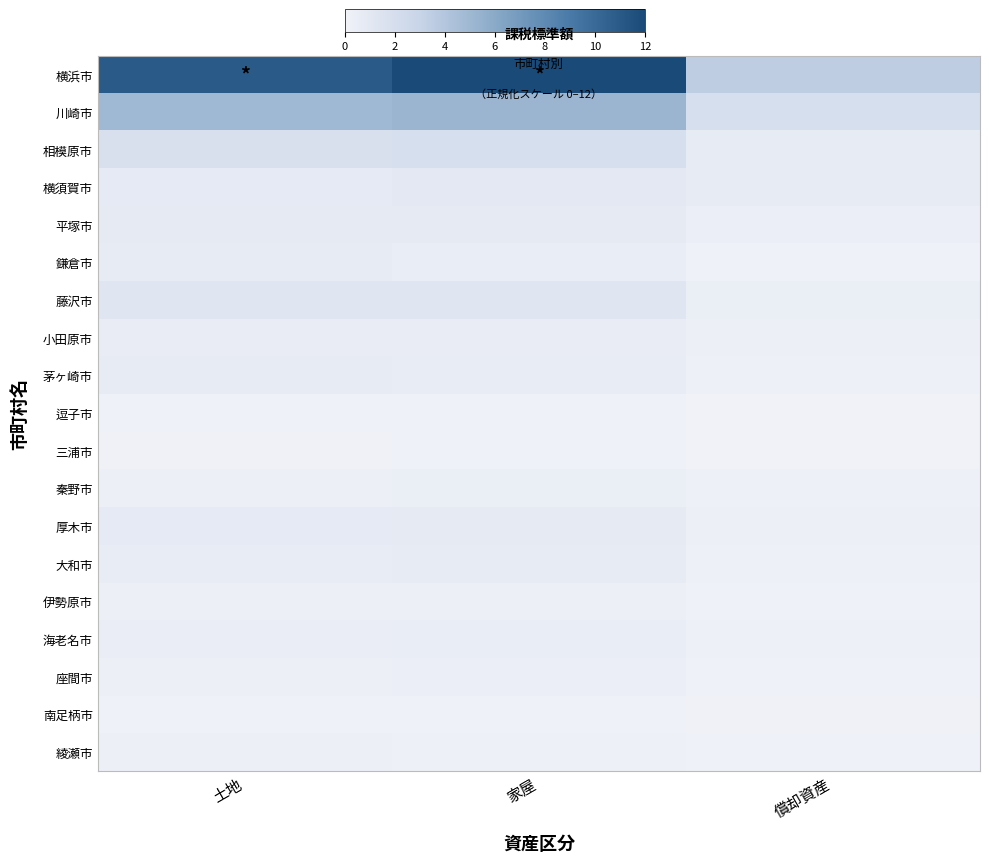

List the series in order of their peak value, lowest first.

三浦市, 南足柄市, 逗子市, 綾瀬市, 伊勢原市, 座間市, 秦野市, 海老名市, 小田原市, 鎌倉市, 大和市, 茅ヶ崎市, 平塚市, 厚木市, 横須賀市, 藤沢市, 相模原市, 川崎市, 横浜市